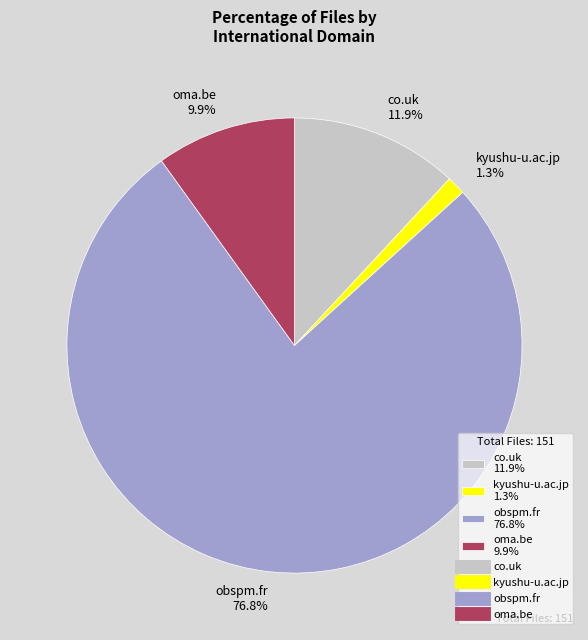

Which has a higher value, co.uk or kyushu-u.ac.jp?

co.uk